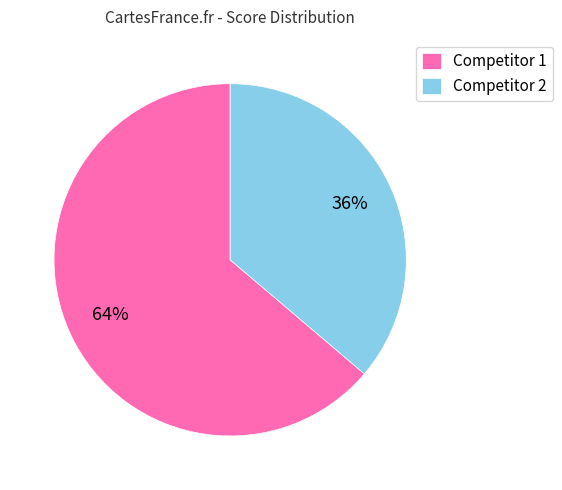

How many slices are in this pie chart?

2